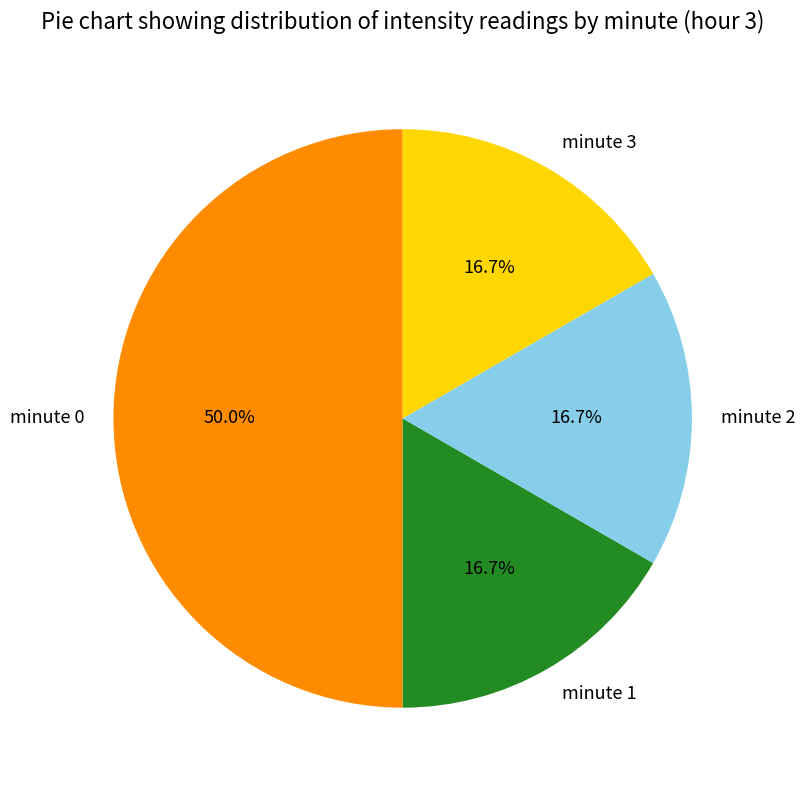

Approximately how many times larger is the value at minute 2 compared to minute 3?

1.0